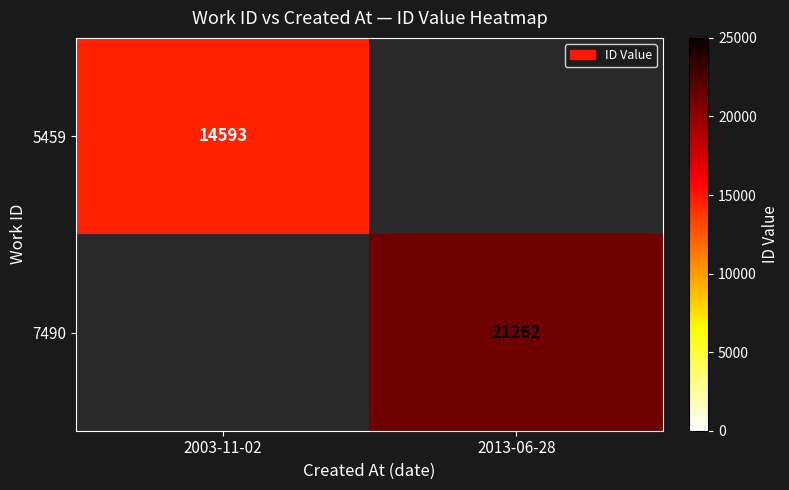

Which label corresponds to the largest value in the chart?

2013-06-28